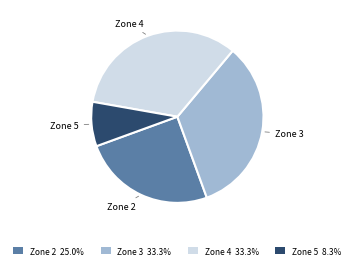

What is the ratio of the value at Zone 4 33.3% to the value at Zone 3 33.3%?

1.0